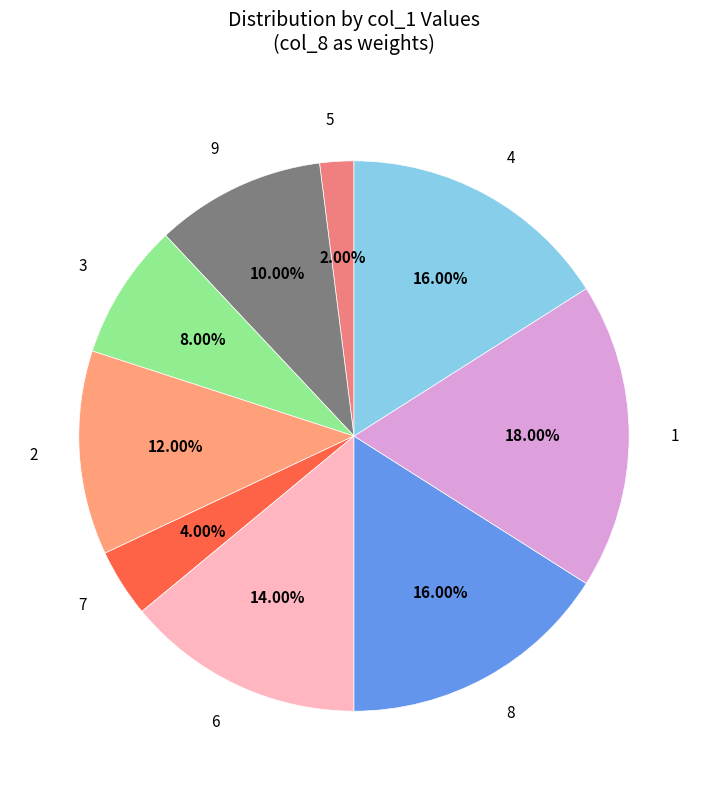

Approximately how many times larger is the value at 6 compared to 5?

7.0